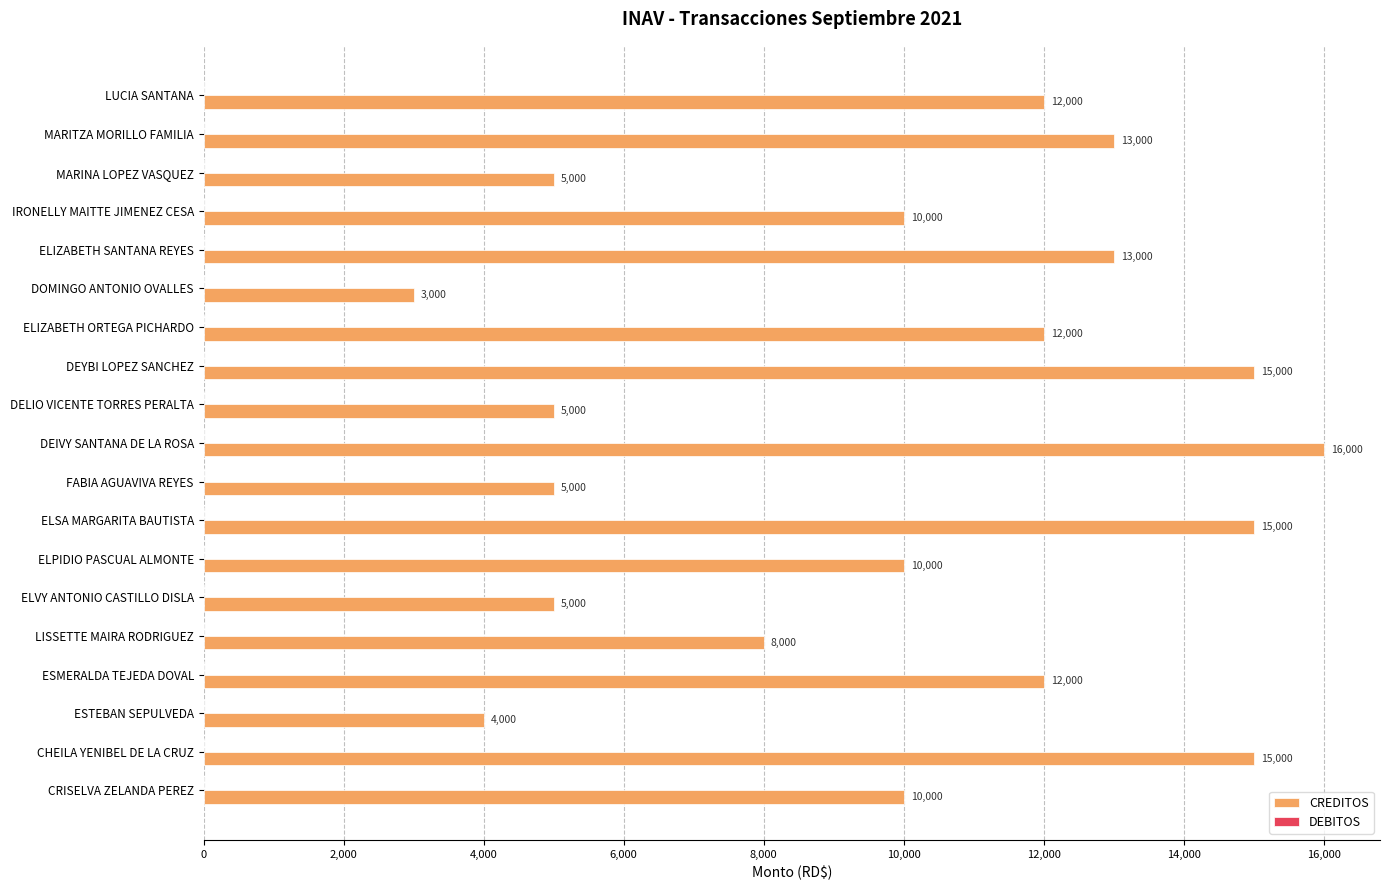

What is the difference between the maximum and second lowest values?

12000